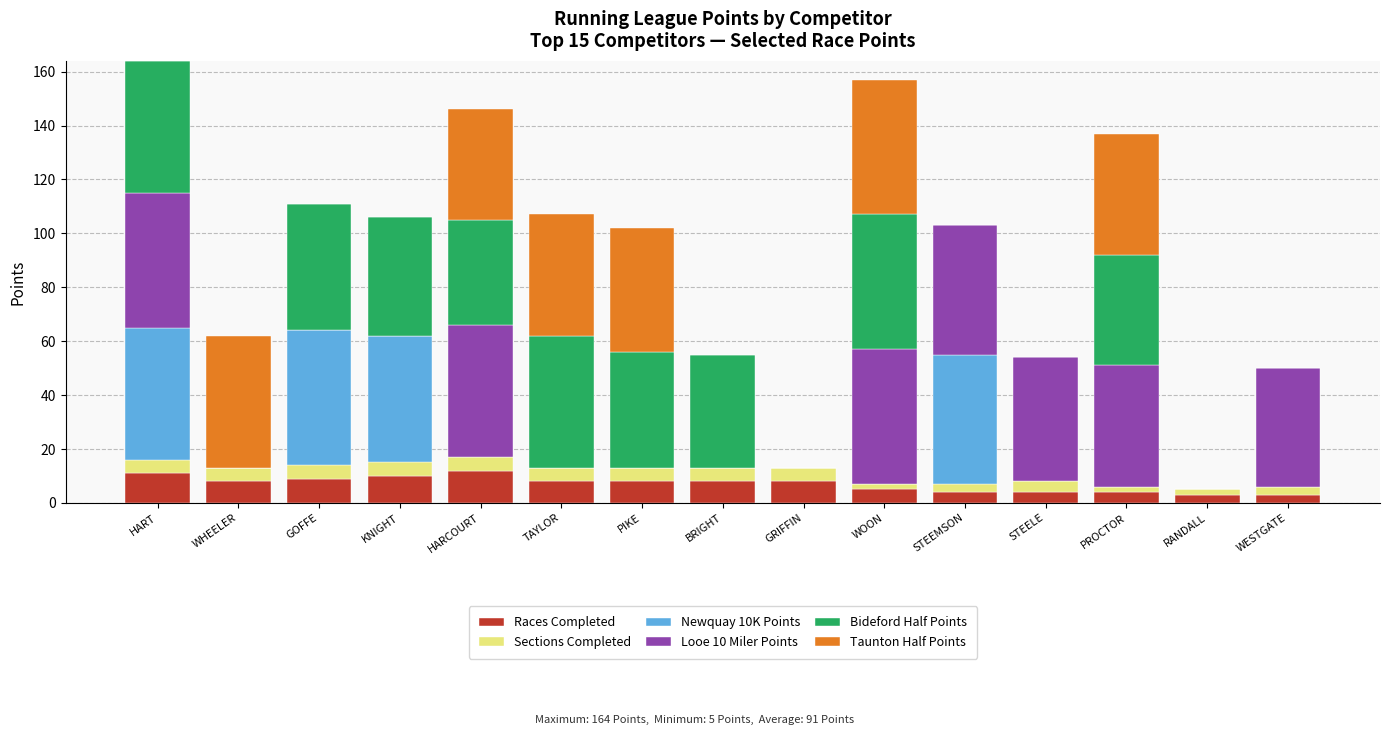

How many distinct data groups are displayed?

6